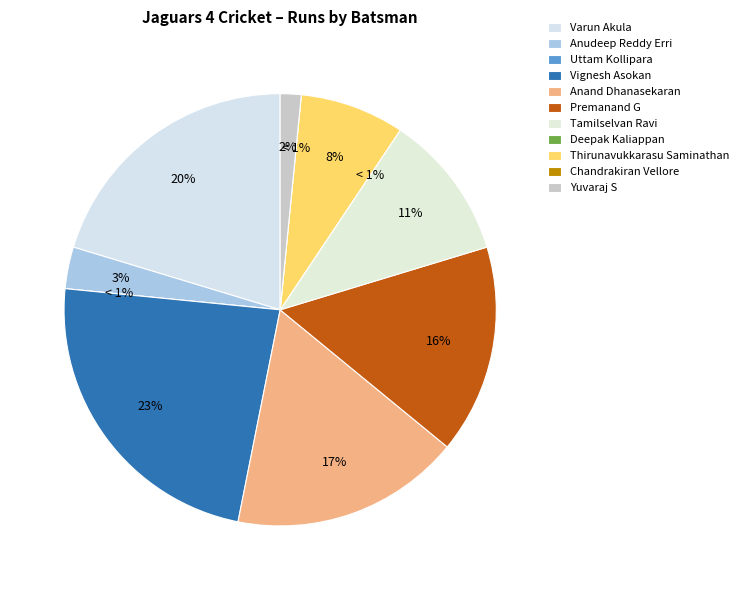

Which category has the smallest portion of the pie?

Uttam Kollipara